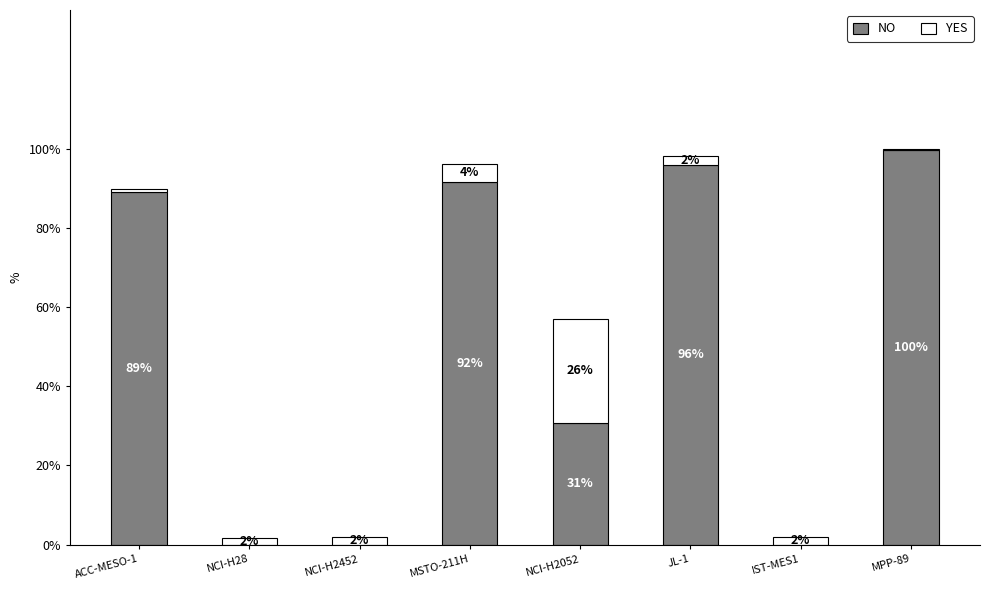

The value of NO at NCI-H2052 is 30.8. True or false?

True